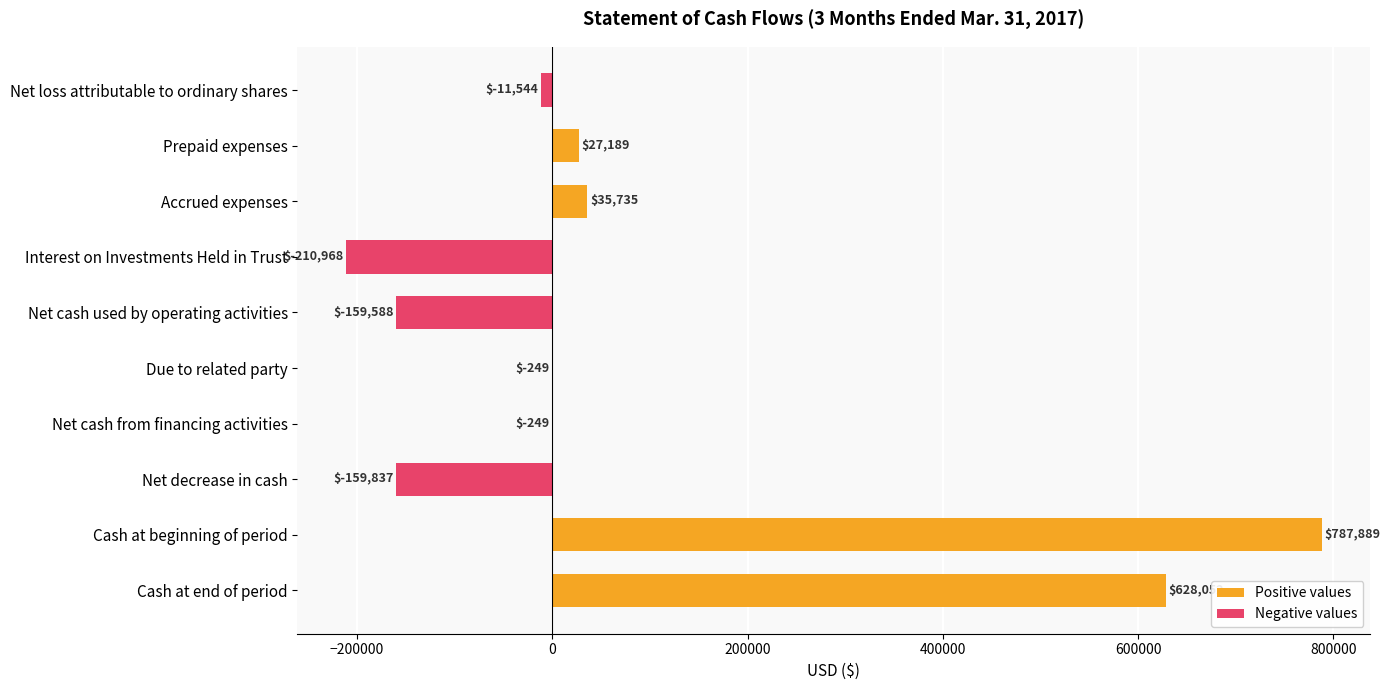

How many data points in Positive values are above 0?

4